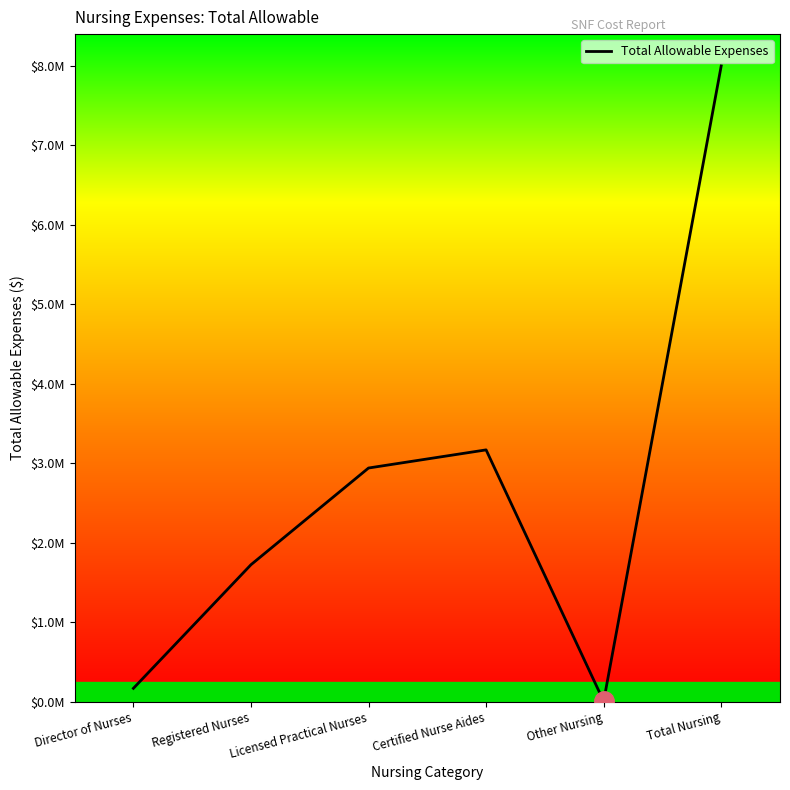

What is the average value?

2665284